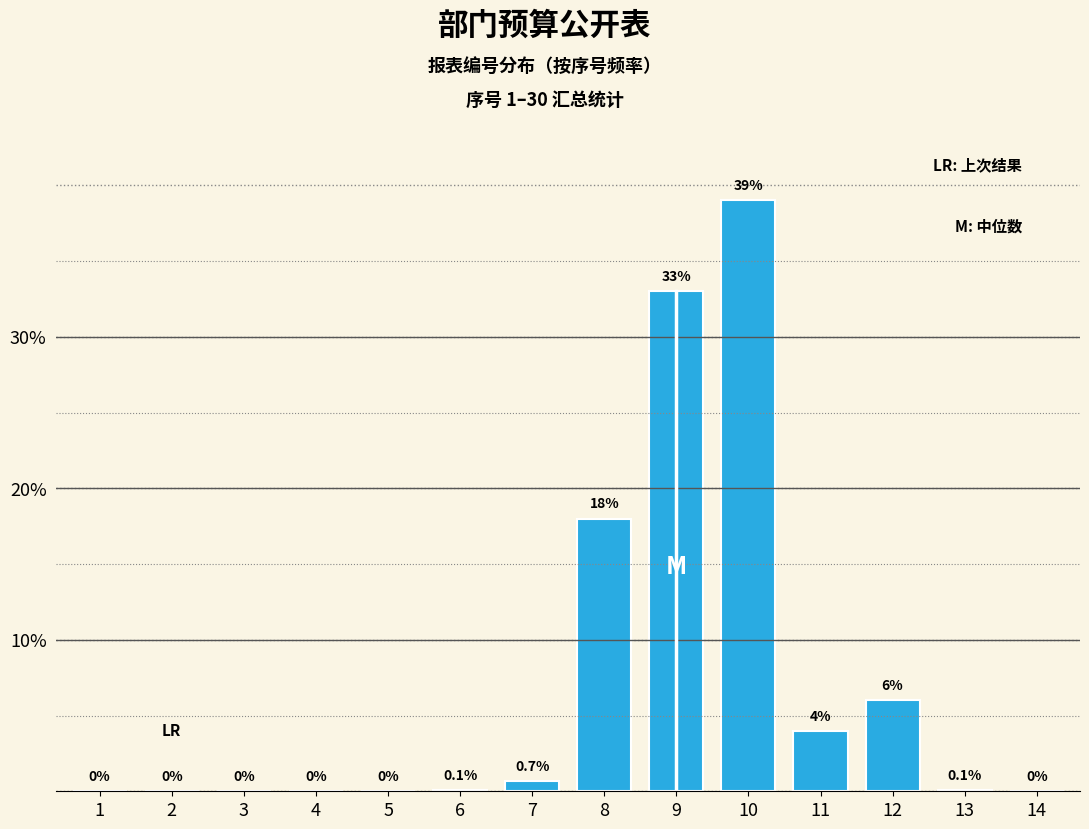

Reading left to right, extract all data points from this chart.

1=0.0	2=0.0	3=0.0	4=0.0	5=0.0	6=0.1	7=0.7	8=18.0	9=33.0	10=39.0	11=4.0	12=6.0	13=0.1	14=0.0